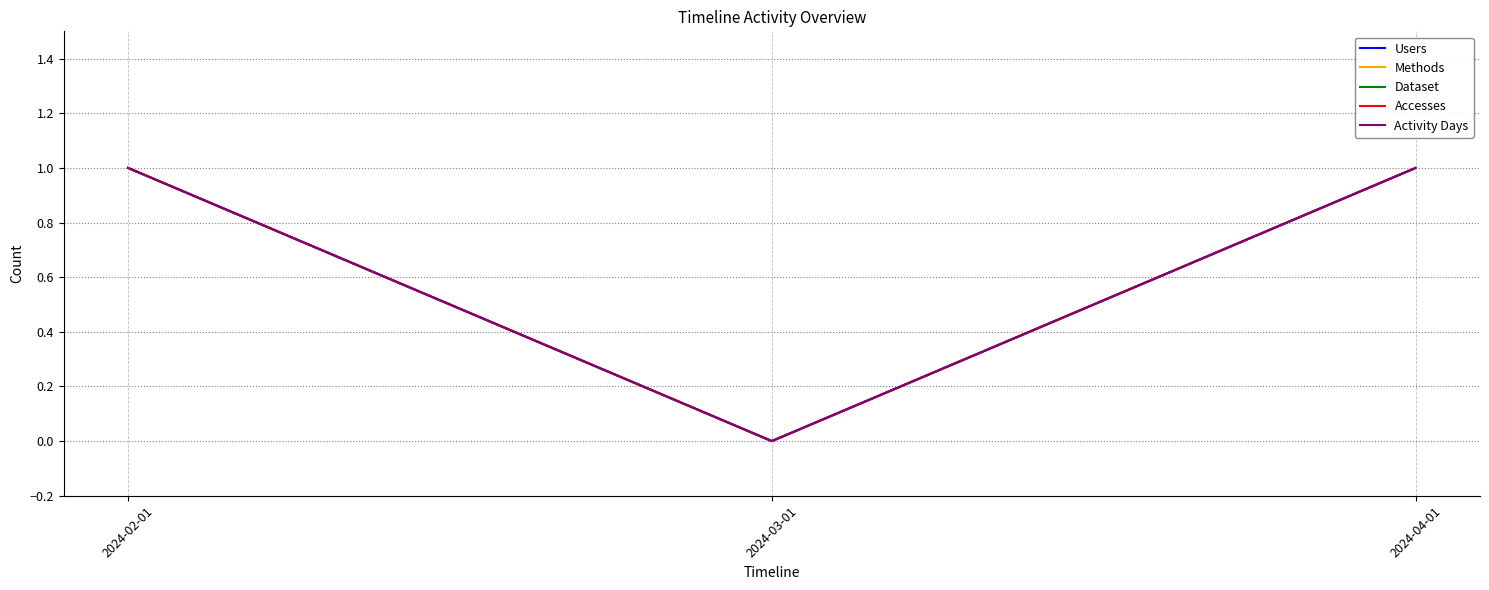

What is the label of the 2nd point from the left?

2024-03-01